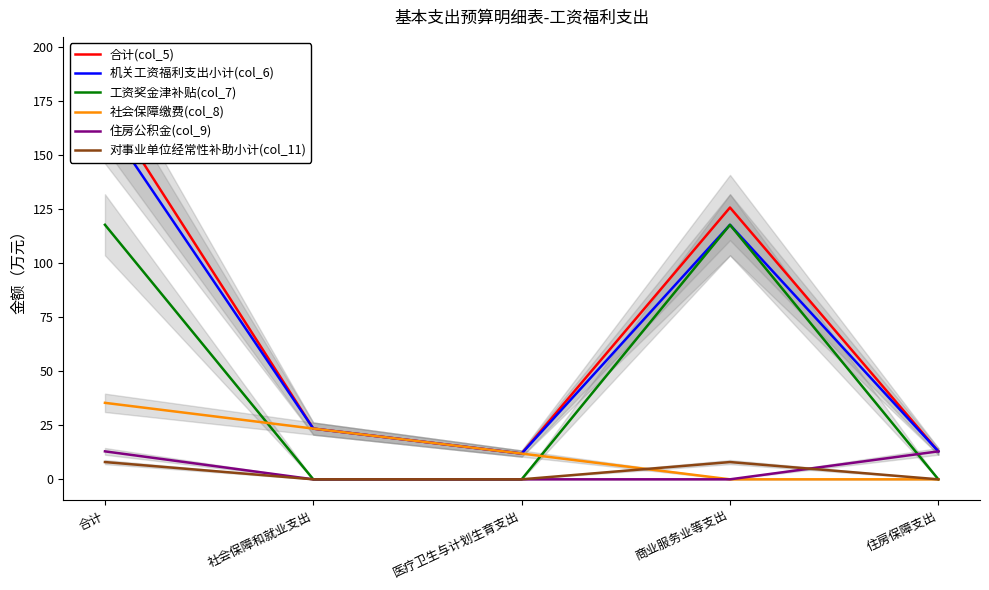

What position from the left is 合计?

1